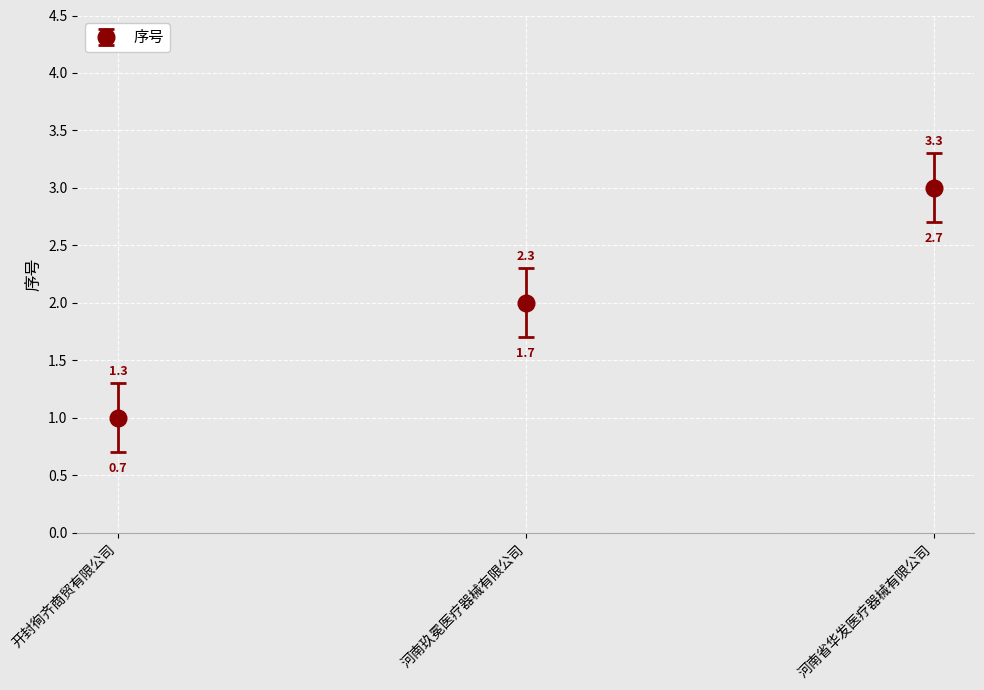

How many values are between 1 and 3?

3